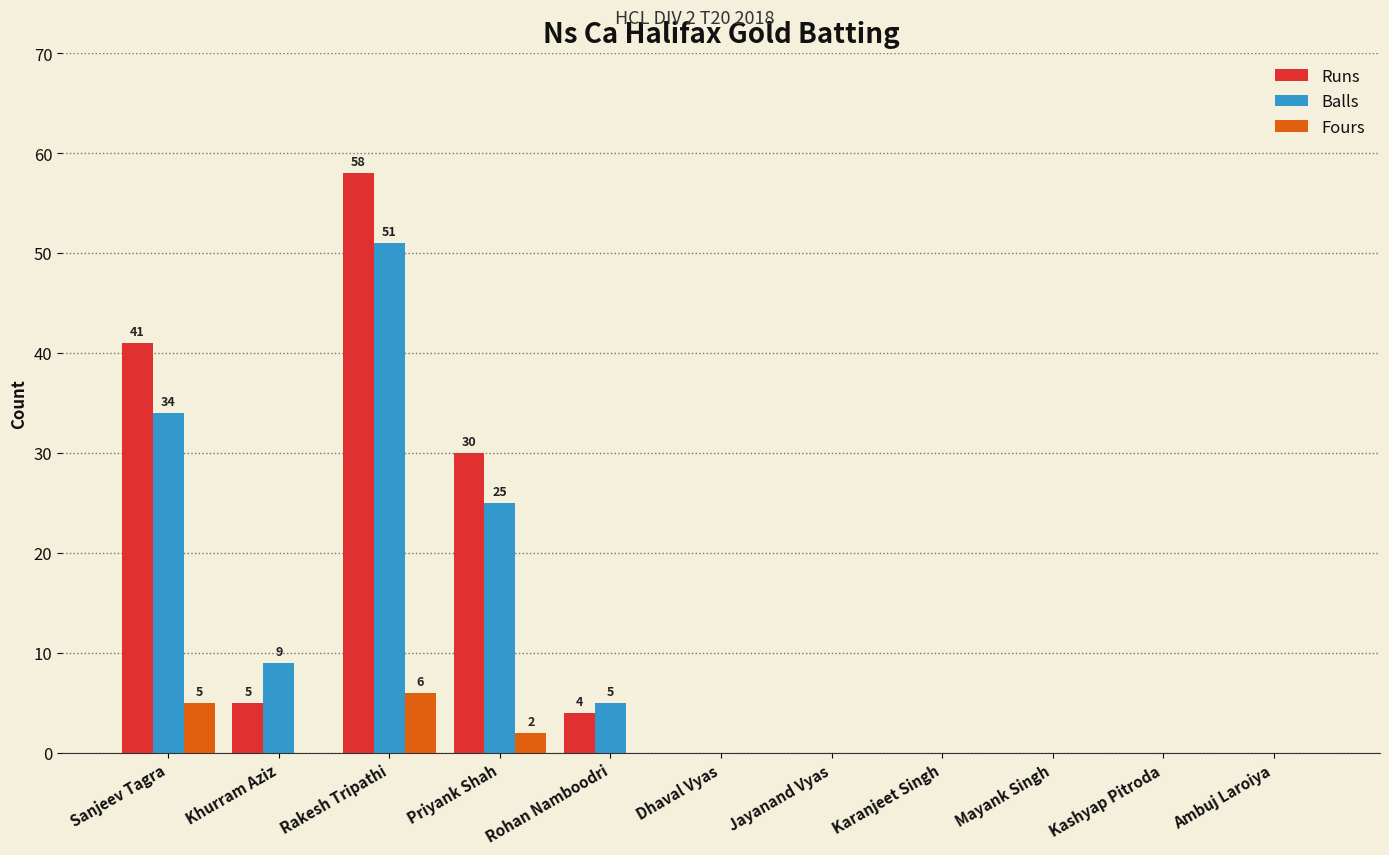

What is the maximum value for Fours?

6